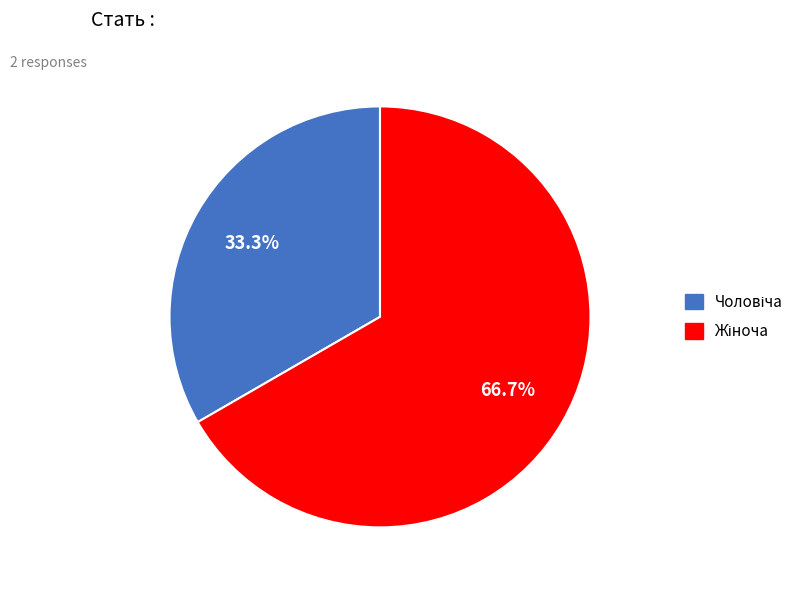

Is there any slice that represents more than half of the pie?

Yes